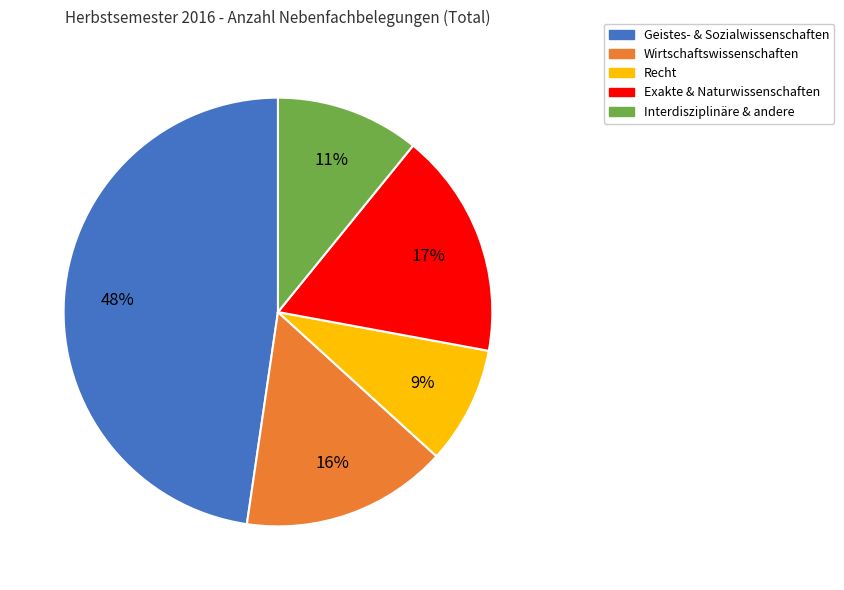

True or false: Exakte & Naturwissenschaften accounts for 17% of the total.

True